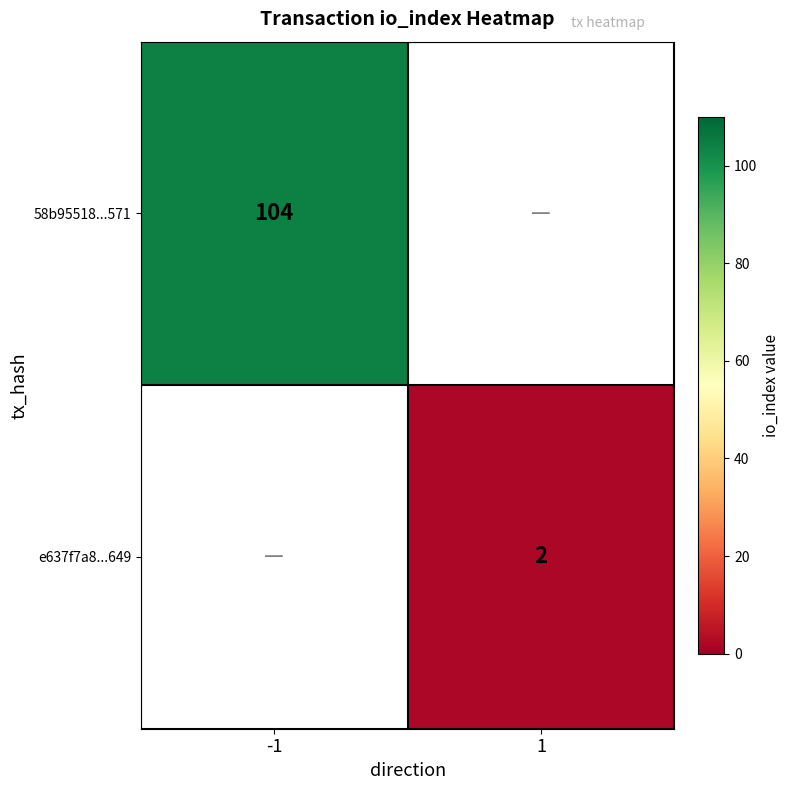

True or false: 58b95518...571 has a value of 153 at -1.

False